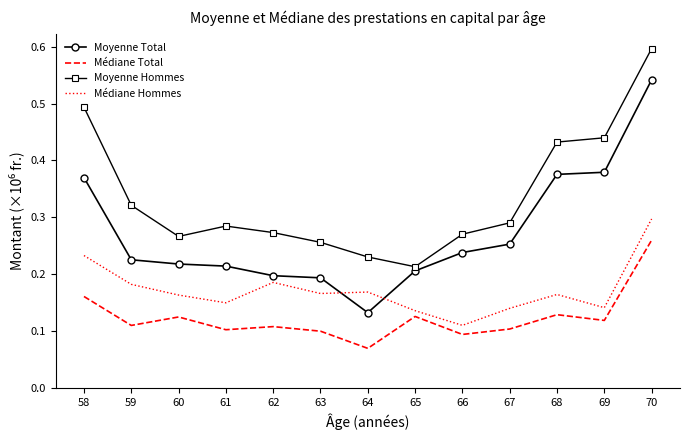

Between 58 and 62, which series saw the biggest shift?

Moyenne Hommes